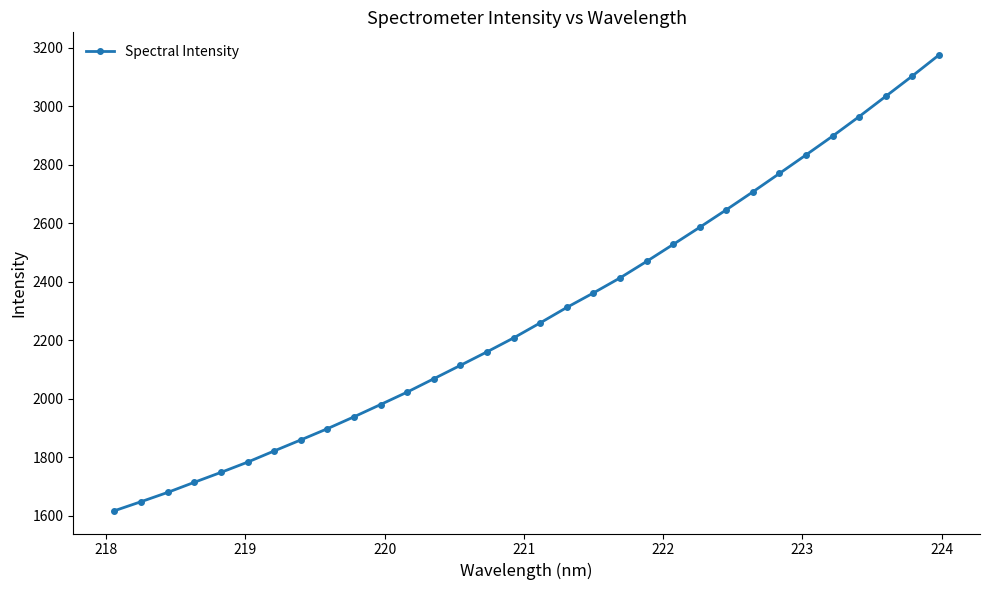

What is the sum of all values?

73304.0